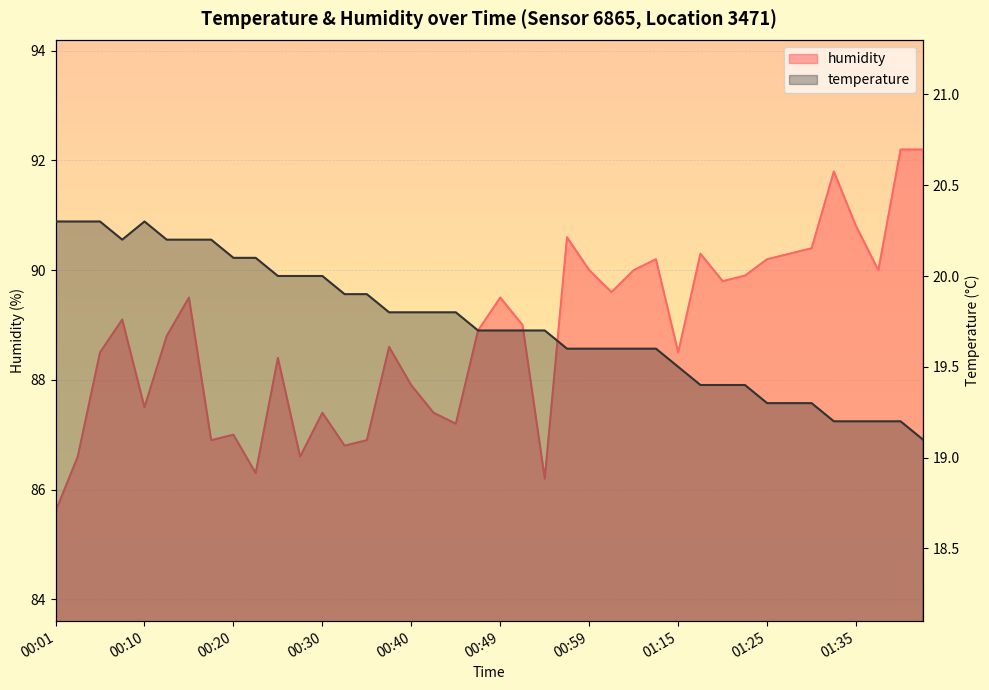

List the series in order of their overall mean, lowest first.

temperature, humidity